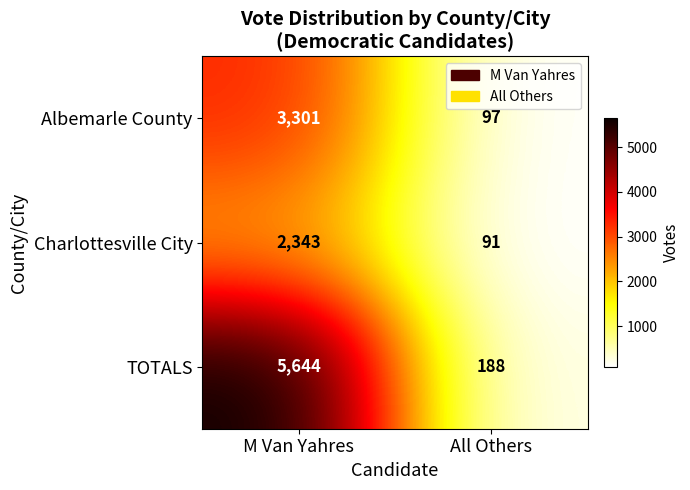

What is the greatest value displayed?

5644